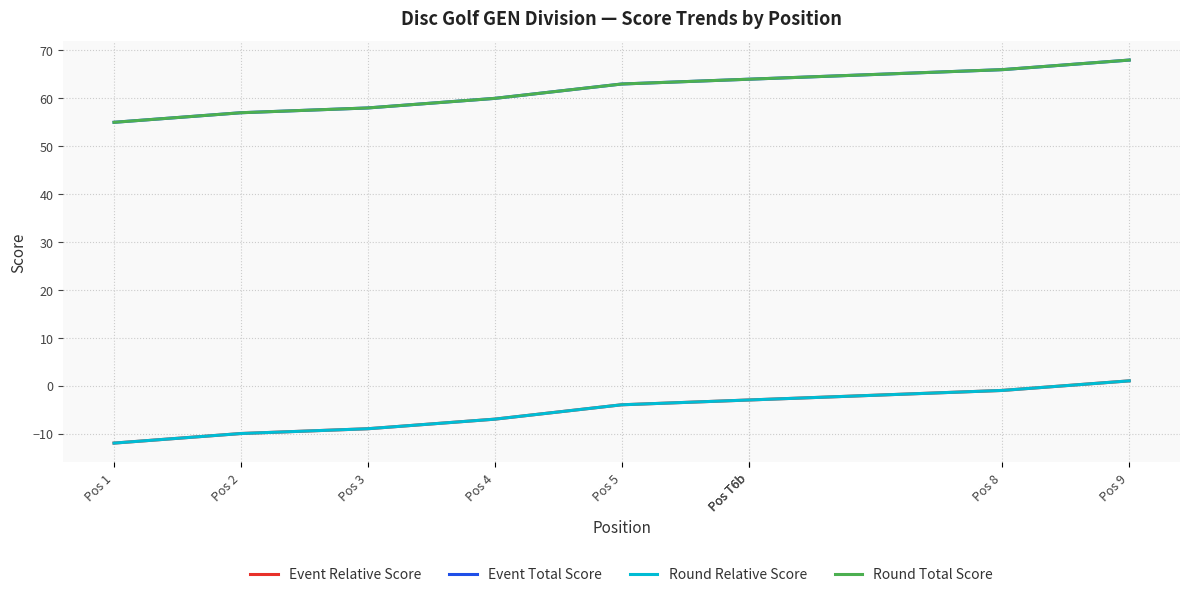

What is the difference between the maximum and second lowest values in the Round Total Score series?

11